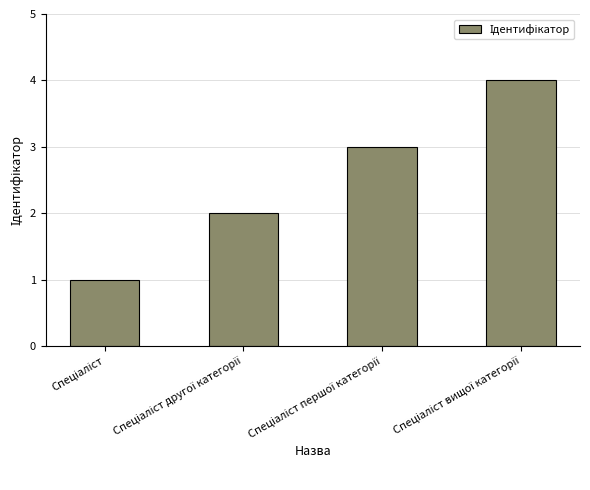

What is the difference between the maximum and minimum values?

3